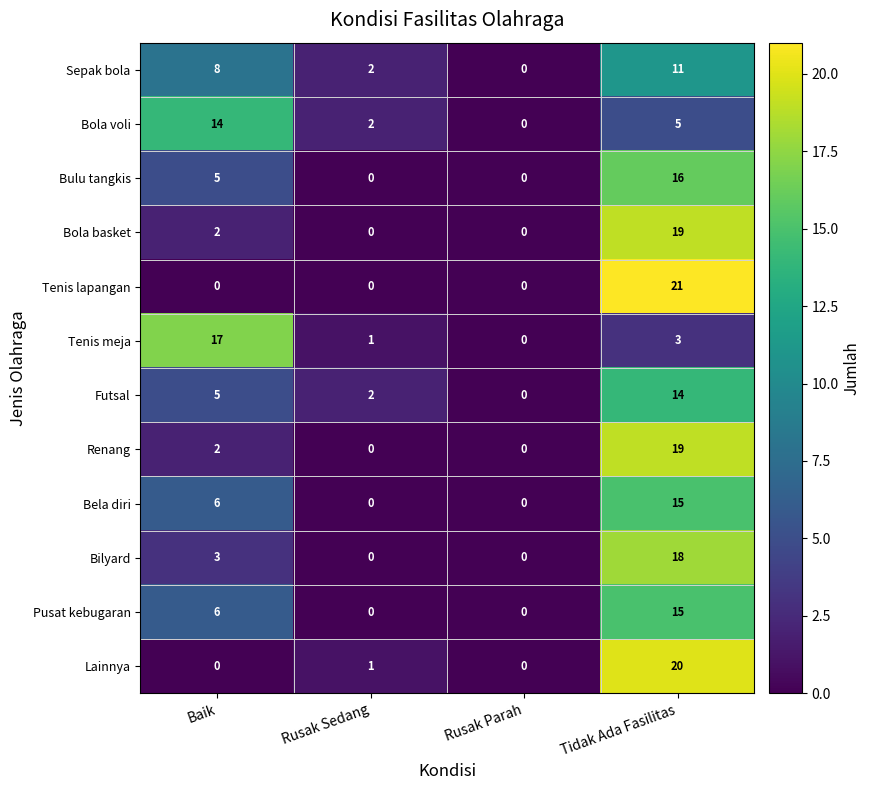

What is the maximum value for Futsal?

14